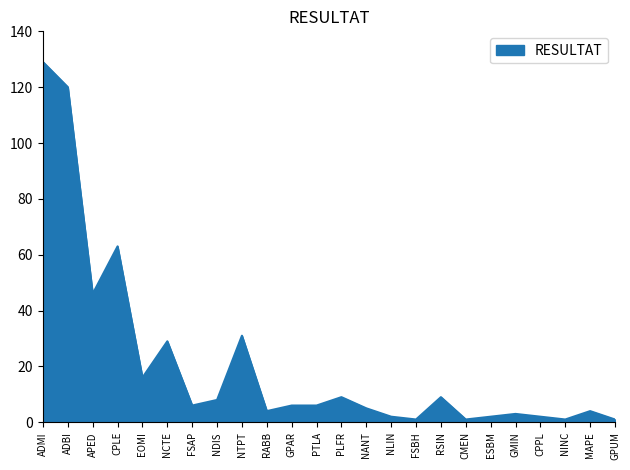

What position from the left is FSAP?

7